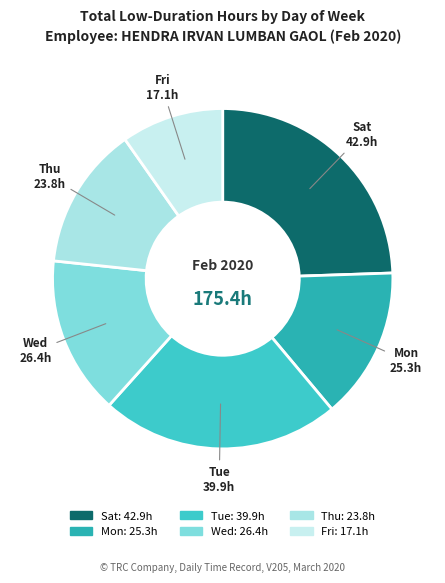

How many segments does this pie chart have?

6